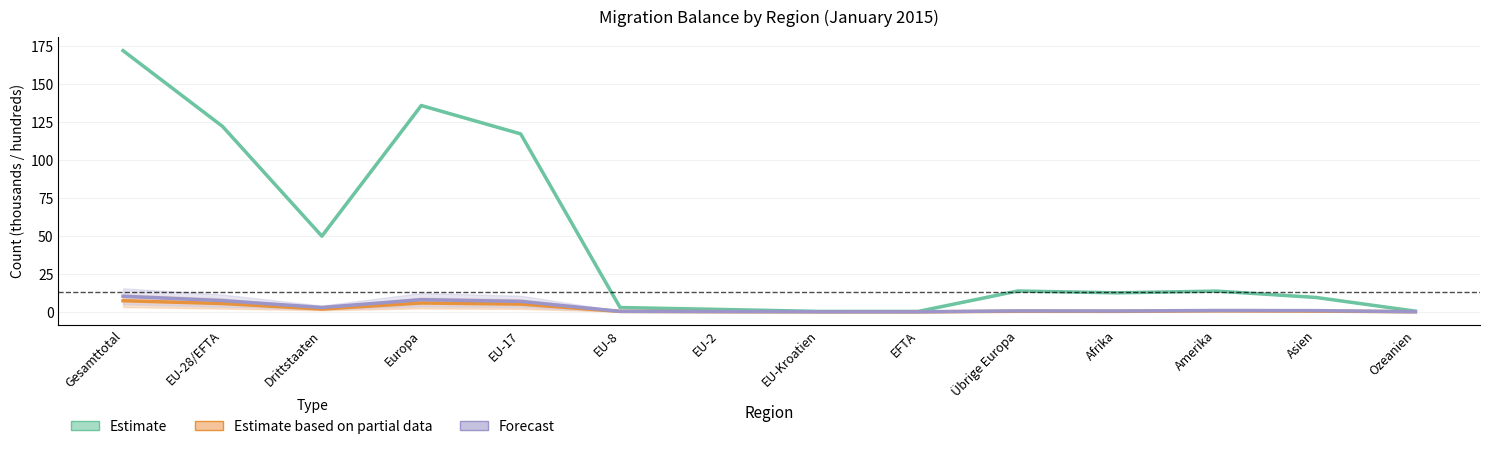

What is the difference between the highest and lowest values at Amerika?

13.0